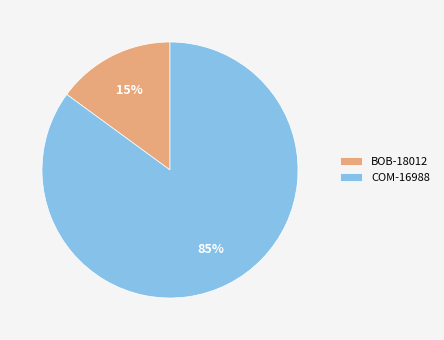

Is the sum of COM-16988 and BOB-18012 greater than half?

Yes